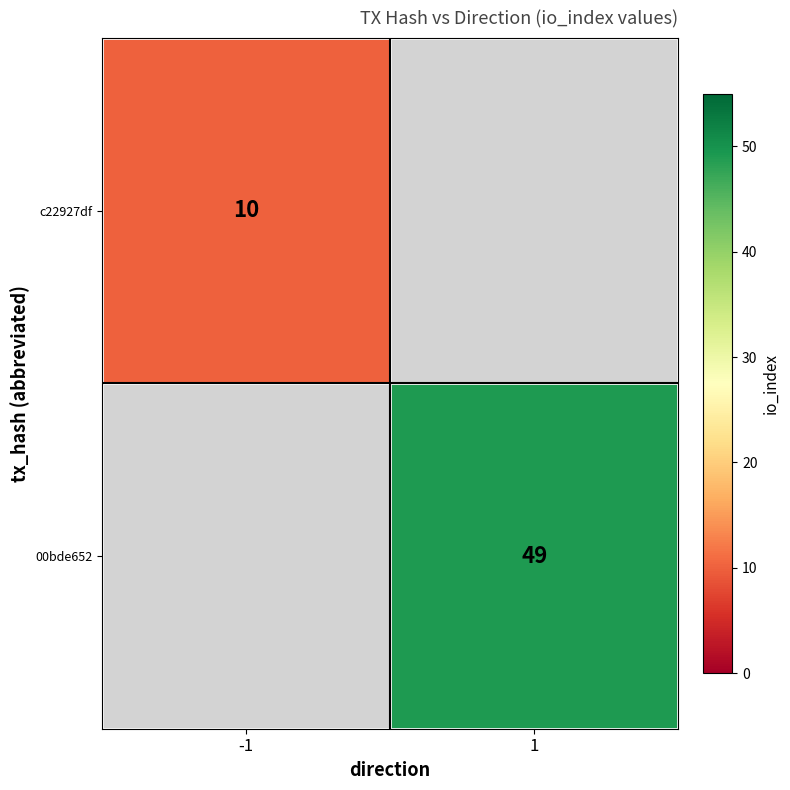

The c22927df series shows 6 at -1. True or false?

False